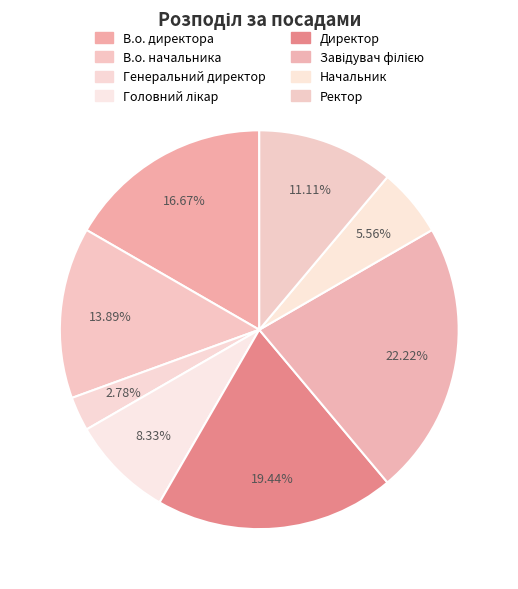

Is there a majority slice in this chart?

No